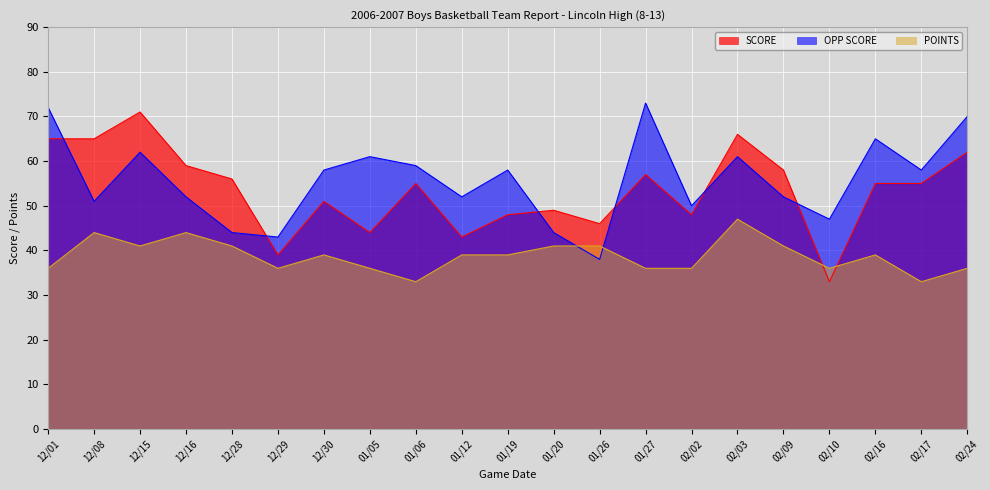

How many lines are shown in the chart?

3